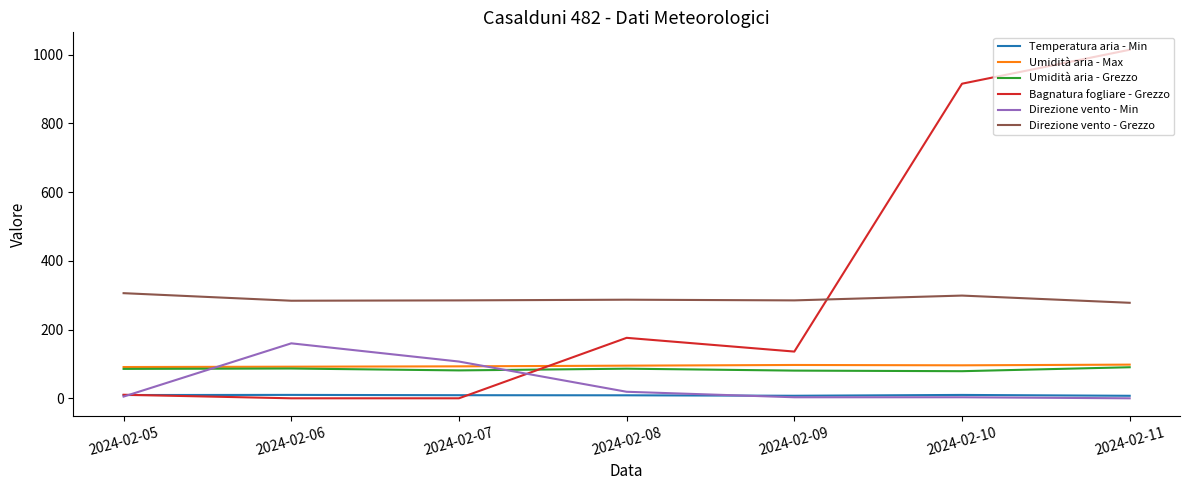

Is the value of Direzione vento - Grezzo at 2024-02-11 greater than the value of Temperatura aria - Min at 2024-02-06?

Yes